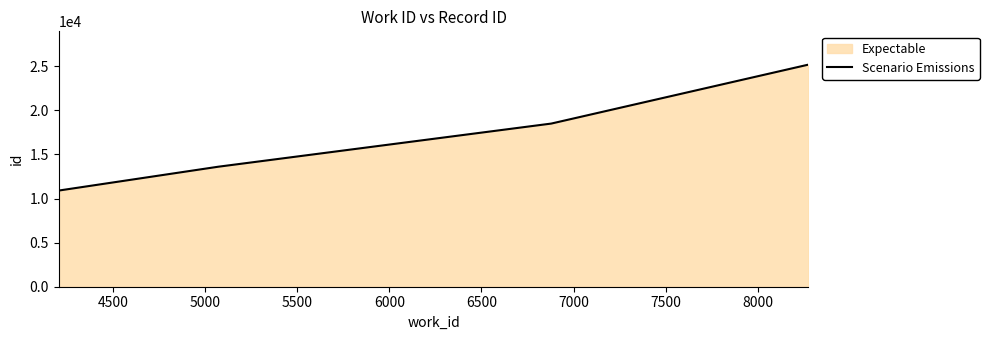

Reading left to right, extract all data points from this chart.

10906	13609	18505	25165	25189